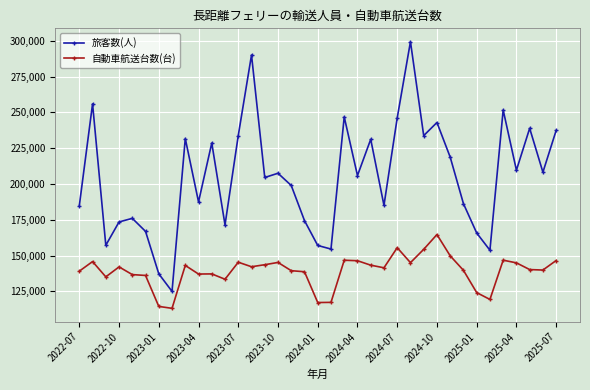

Which series has the largest total across all categories?

旅客数(人)